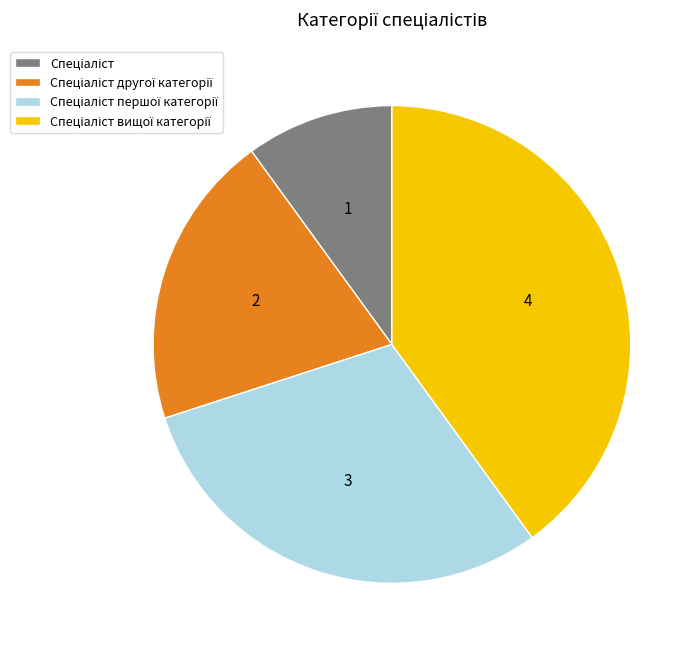

Is there any slice that represents more than half of the pie?

No